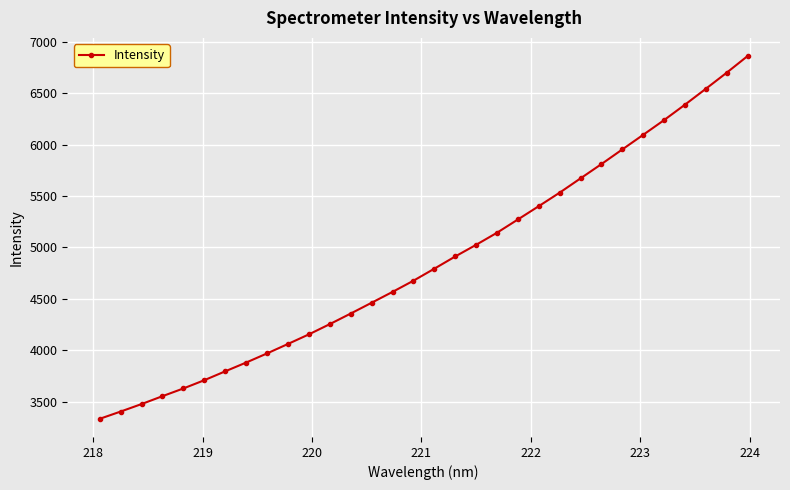

What is the greatest value displayed?

6863.9